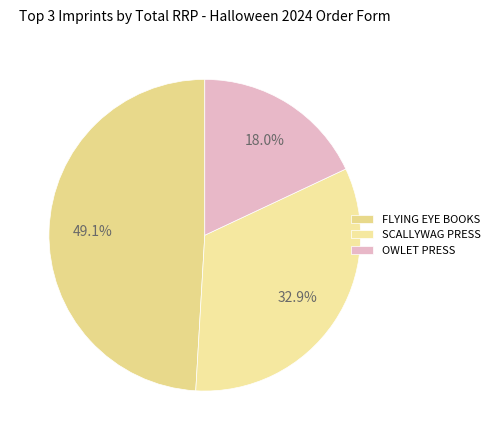

Rank the categories by value from lowest to highest.

OWLET PRESS, SCALLYWAG PRESS, FLYING EYE BOOKS